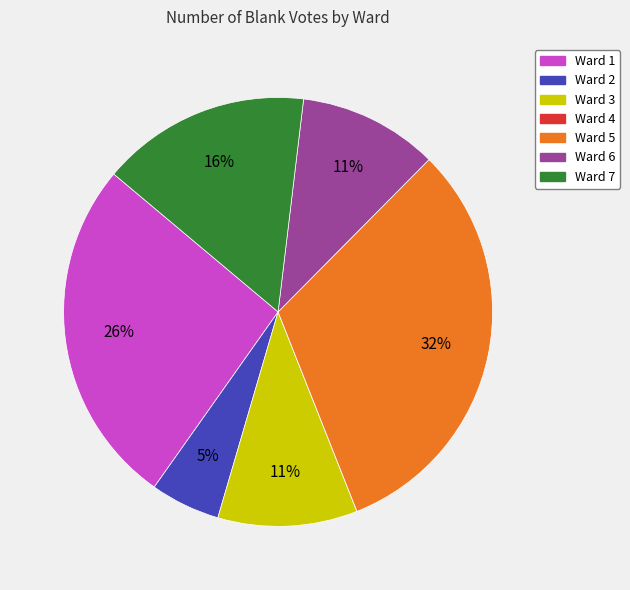

Between Ward 6 and Ward 7, which is larger?

Ward 7